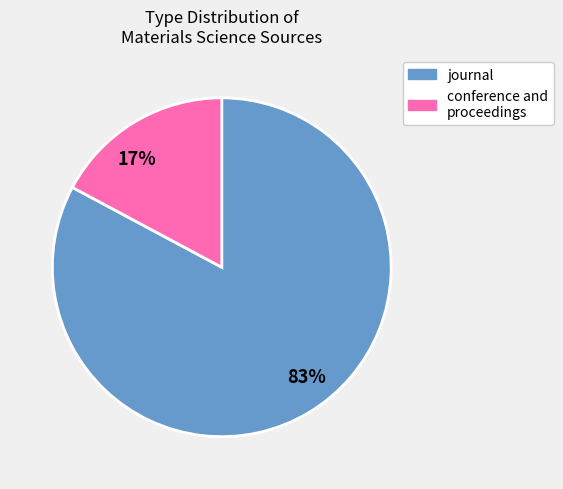

Combined, do 17% and 83% account for over 50%?

Yes